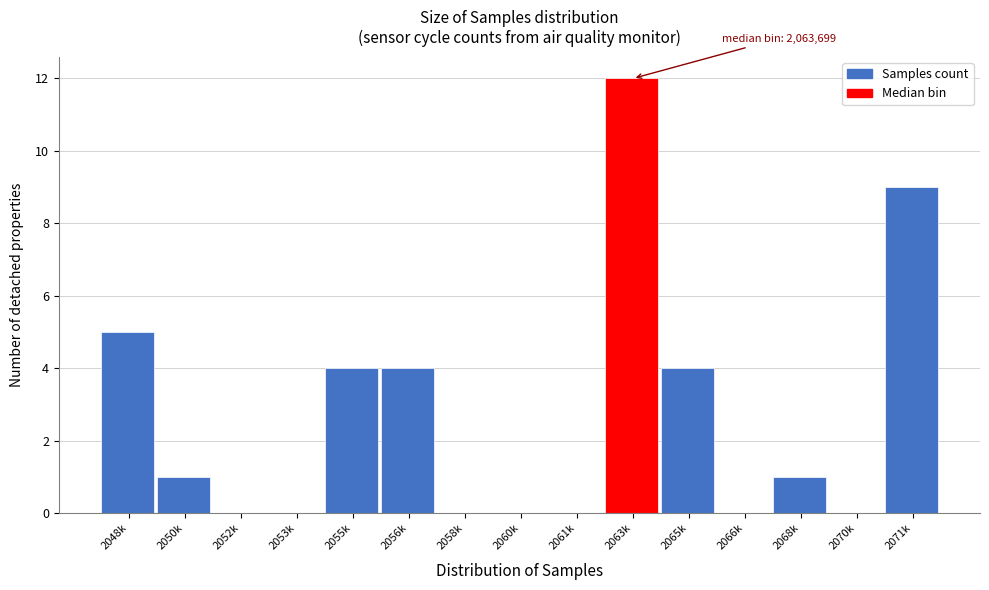

Reading left to right, list all the values displayed in this chart.

2048k=5	2050k=1	2052k=0	2053k=0	2055k=4	2056k=4	2058k=0	2060k=0	2061k=0	2063k=12	2065k=4	2066k=0	2068k=1	2070k=0	2071k=9